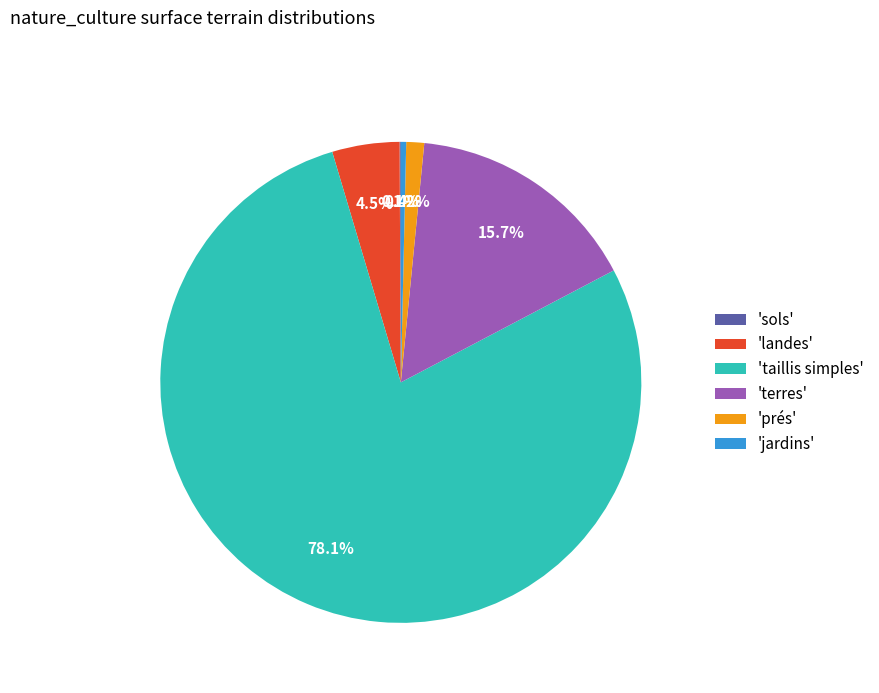

Approximately how many times larger is the value at 'prés' compared to 'landes'?

0.3